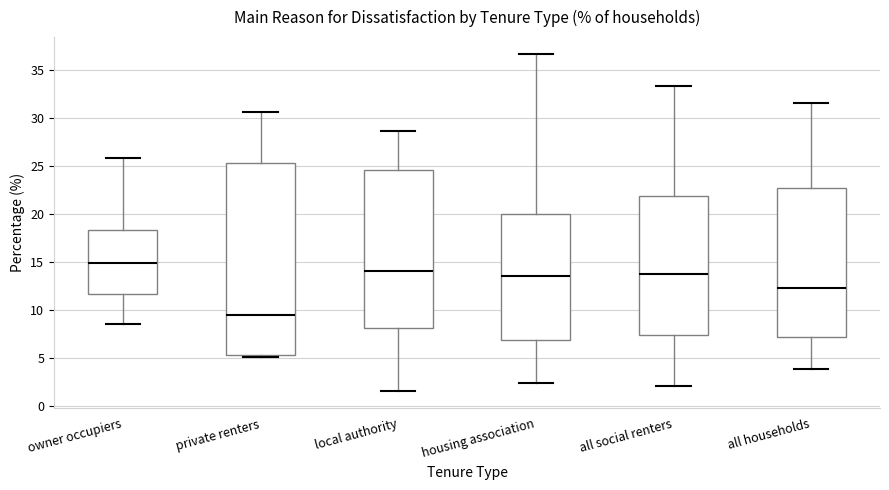

Where does the upper whisker of the box for private renters end on the y-axis? The values are not printed on the chart, so give them approximately, as read against the axis.

30.5